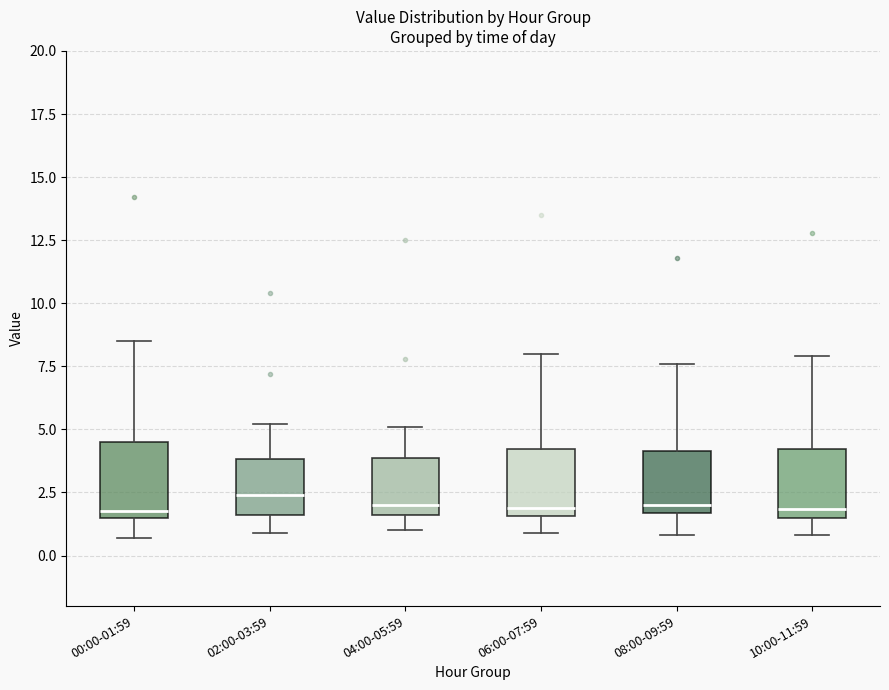

Reading left to right, transcribe this box plot: for each box, give where its median line is, the range the box spans, and where its two whiskers end, as read against the y-axis. The values are not printed on the chart, so give them approximately, as read against the axis.

00:00-01:59: median 2.0, box 1.5 to 4.5, whiskers 0.5 to 8.5
02:00-03:59: median 2.5, box 1.5 to 4.0, whiskers 1.0 to 5.0
04:00-05:59: median 2.0, box 1.5 to 4.0, whiskers 1.0 to 5.0
06:00-07:59: median 2.0, box 1.5 to 4.0, whiskers 1.0 to 8.0
08:00-09:59: median 2.0, box 1.5 to 4.0, whiskers 1.0 to 7.5
10:00-11:59: median 2.0, box 1.5 to 4.0, whiskers 1.0 to 8.0